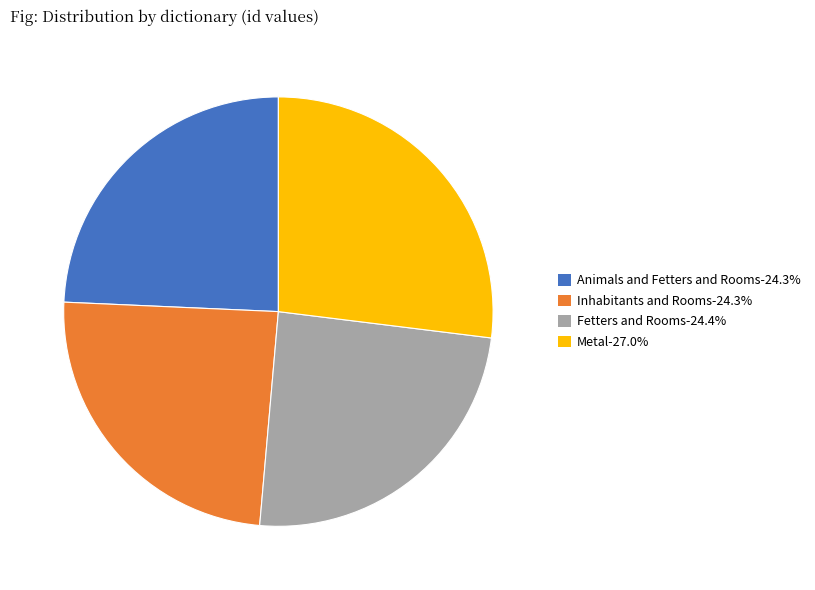

Combined, do Animals and Fetters and Rooms-24.3% and Inhabitants and Rooms-24.3% account for over 50%?

No